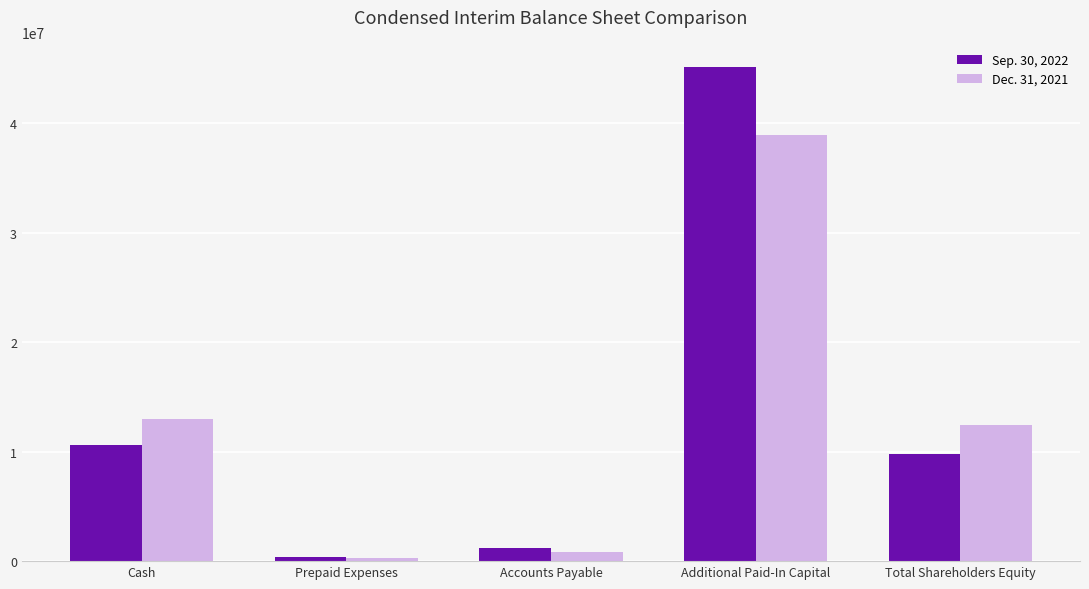

Reading left to right, transcribe all the data shown in this chart.

Sep. 30, 2022: Cash=10607341	Prepaid Expenses=337807	Accounts Payable=1182080	Additional Paid-In Capital=45132049	Total Shareholders Equity=9763068
Dec. 31, 2021: Cash=12958846	Prepaid Expenses=295304	Accounts Payable=843909	Additional Paid-In Capital=38948334	Total Shareholders Equity=12410241